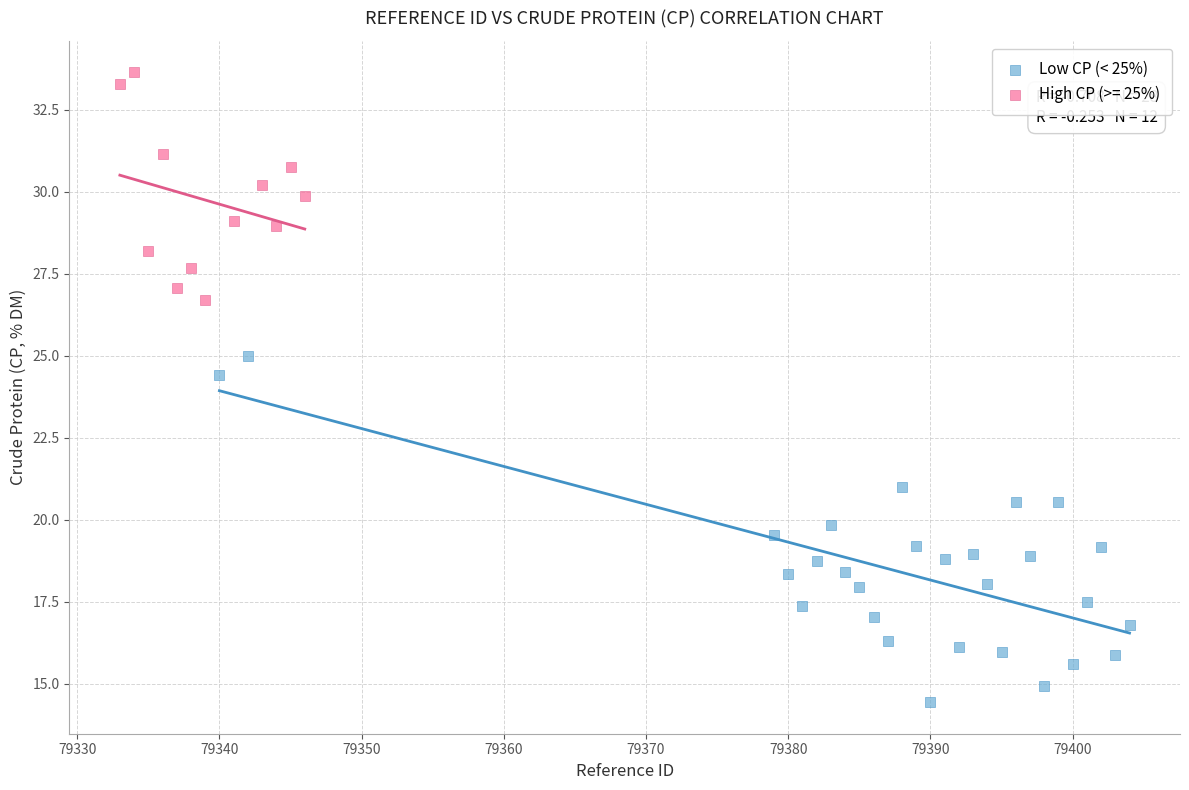

Which series reaches the minimum Y coordinate?

Low CP (< 25%)